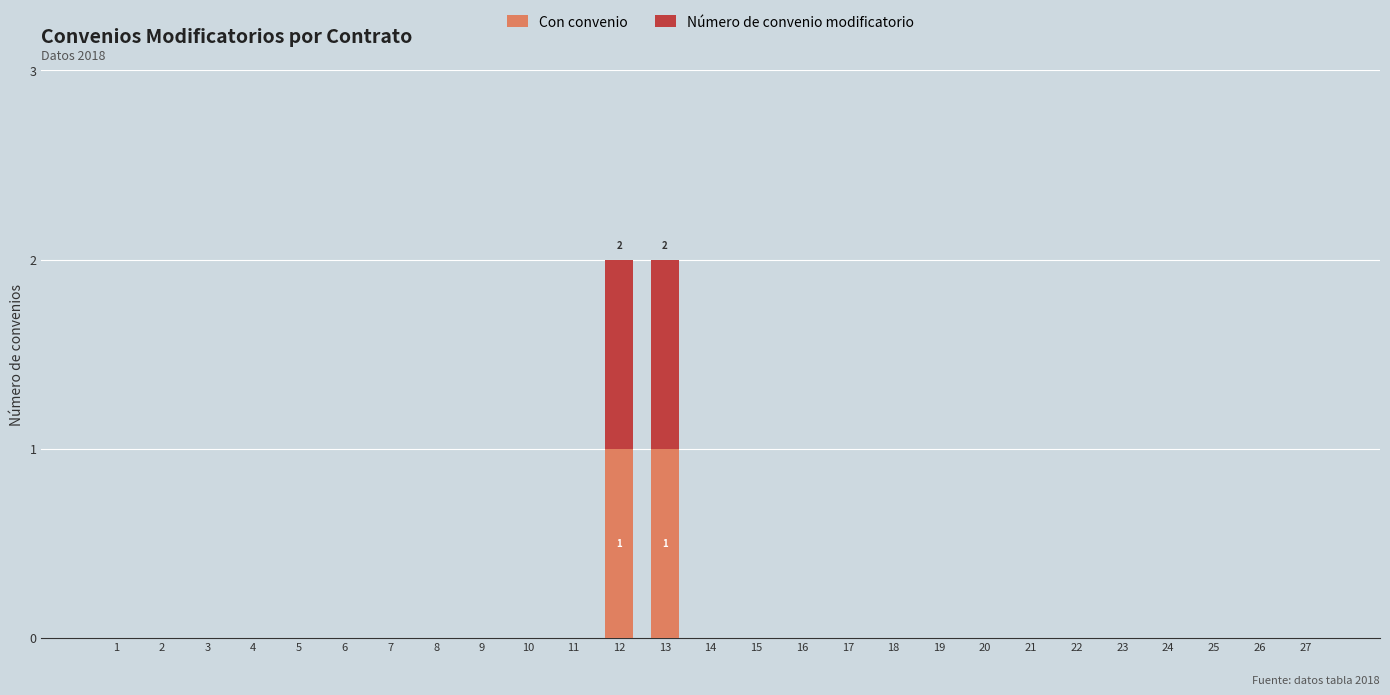

The value of Con convenio at 17 is 0. True or false?

True